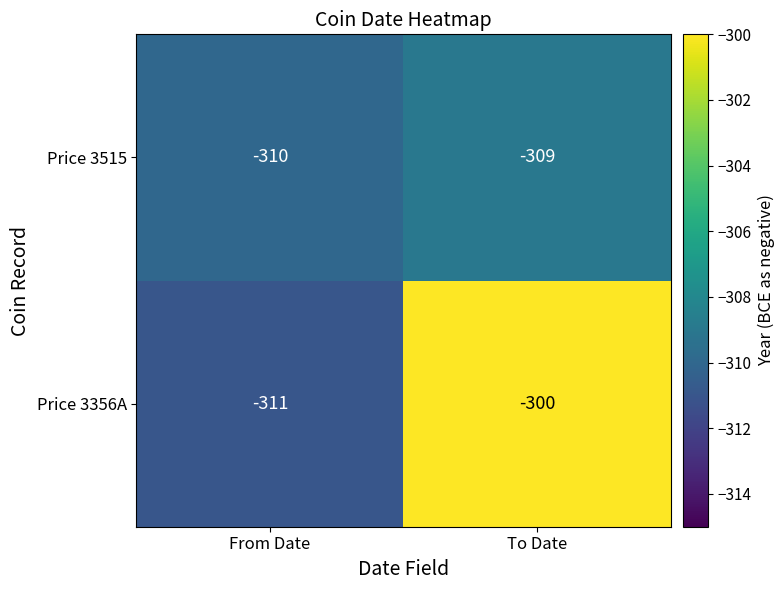

Reading left to right, what are all the values shown in this chart?

Price 3515: -310	-309
Price 3356A: -311	-300